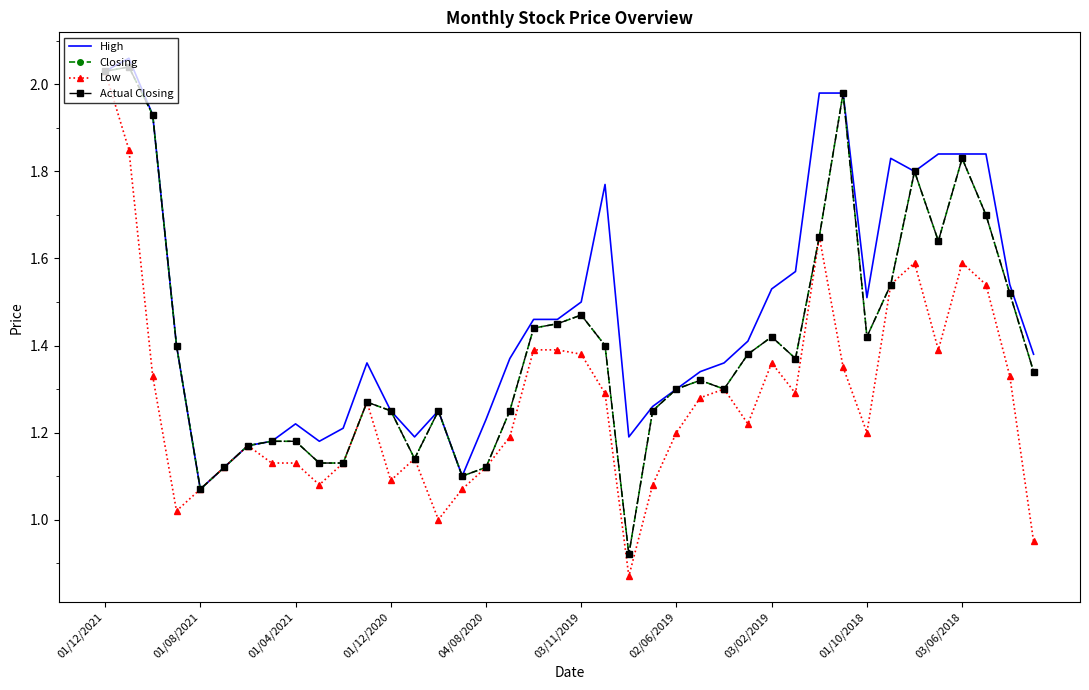

True or false: Actual Closing and Closing intersect in this chart.

False